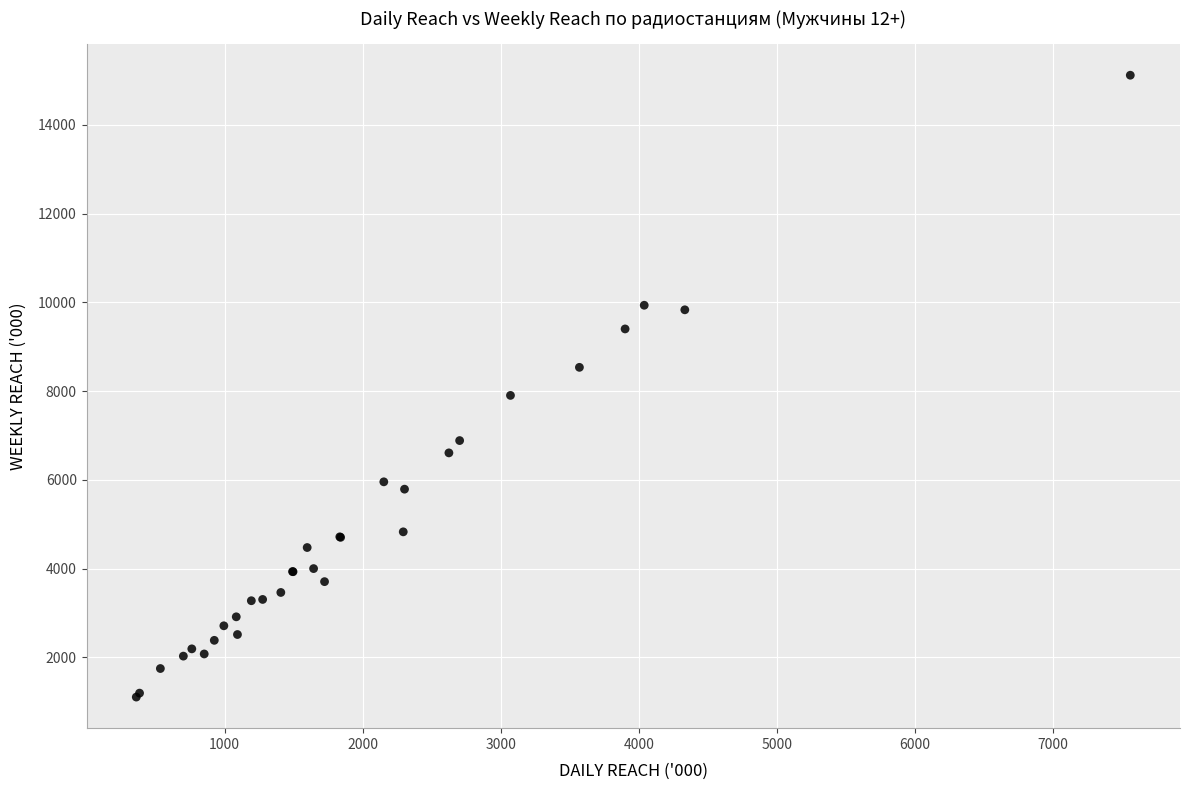

What Y value in the scatter plot is closest to 8112?

7904.2